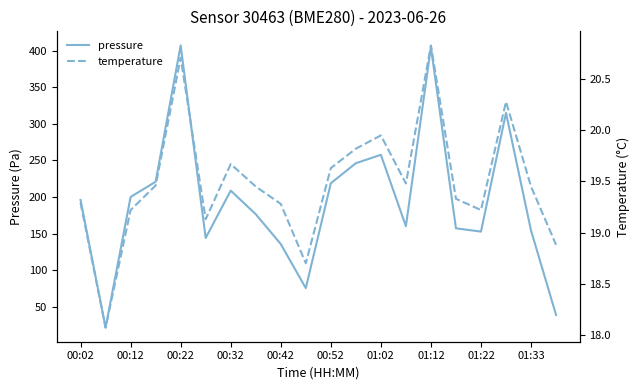

What is the highest value of the pressure series?

406.9